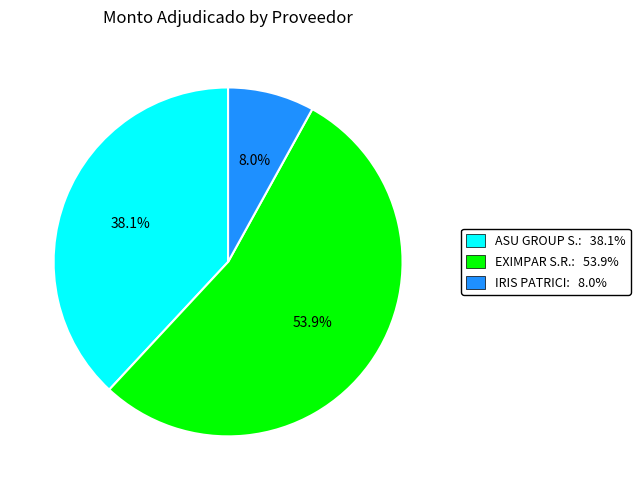

To the nearest percent, what is the average slice percentage?

33%